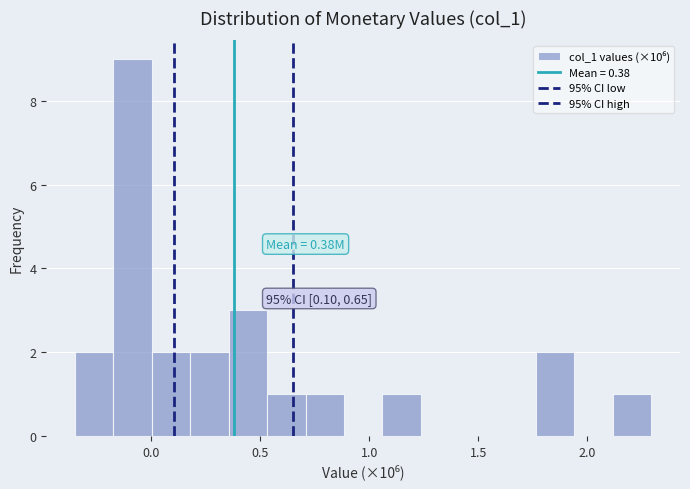

Read against the x-axis, roughly where is the centre of the tallest bar?

-0.10